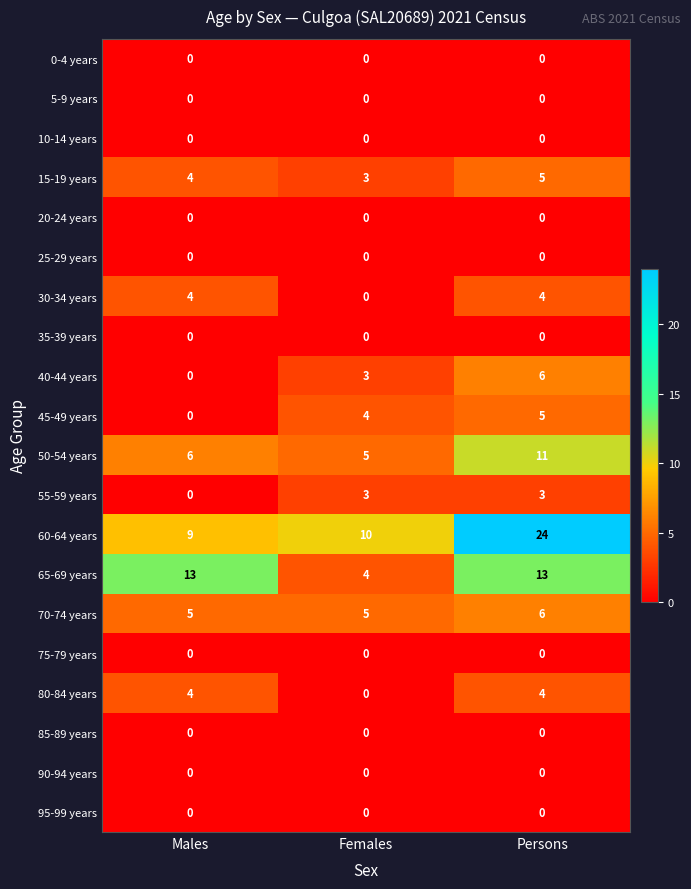

Which series has the largest range (max minus min)?

60-64 years